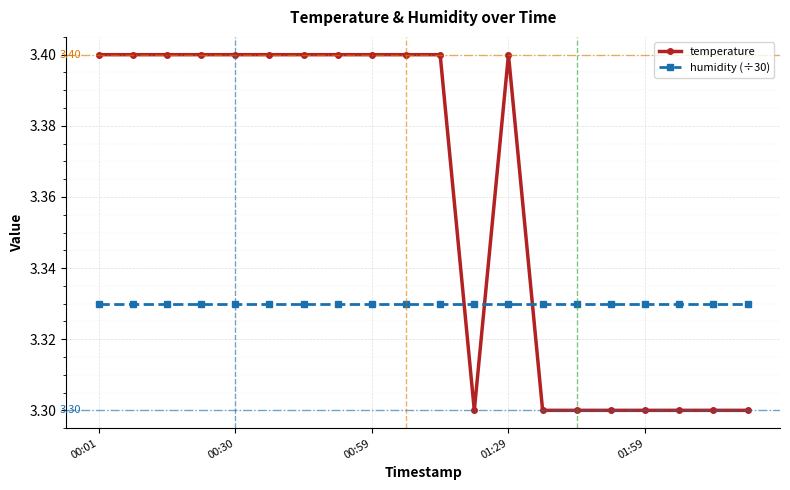

How many lines are shown in the chart?

2